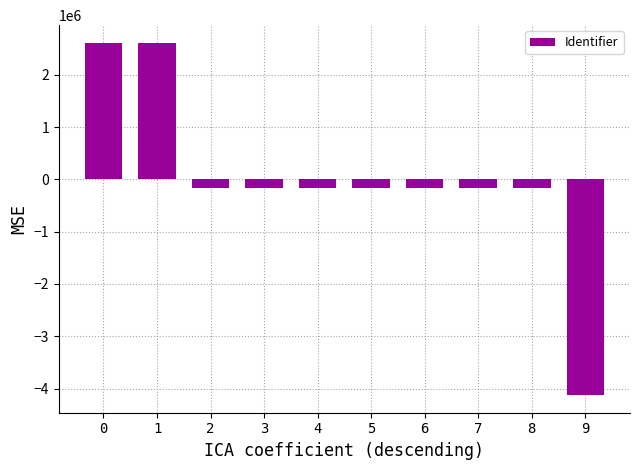

What is the minimum value shown in the chart?

-4125246.7